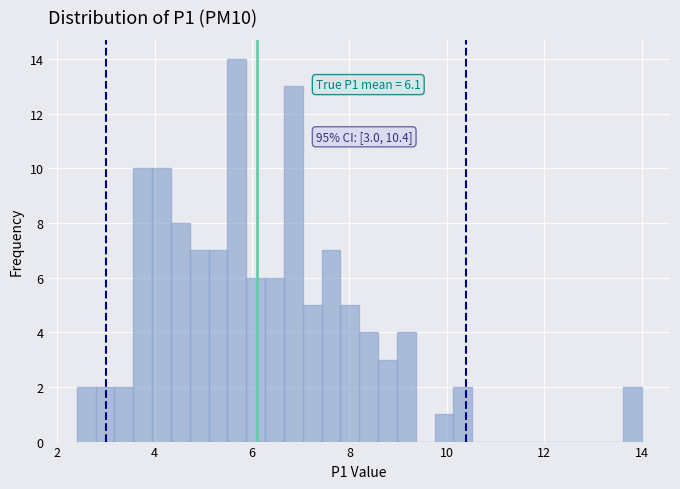

Read against the x-axis, roughly where is the centre of the tallest bar?

5.6